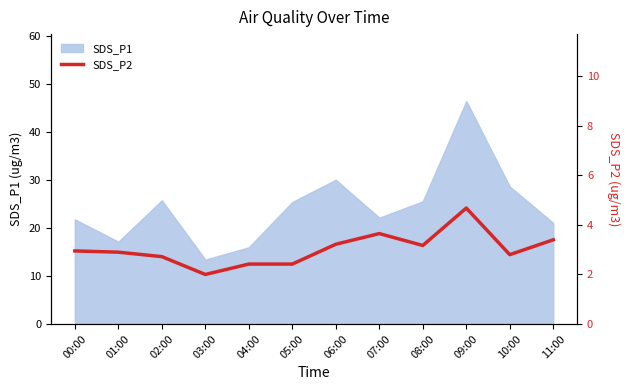

At which category does the data reach its first local peak?

07:00